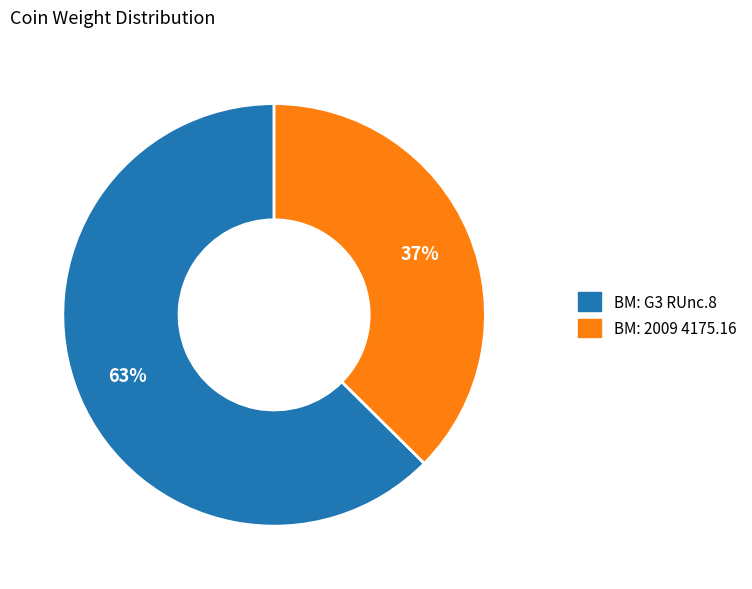

Count the number of slices in the pie.

2